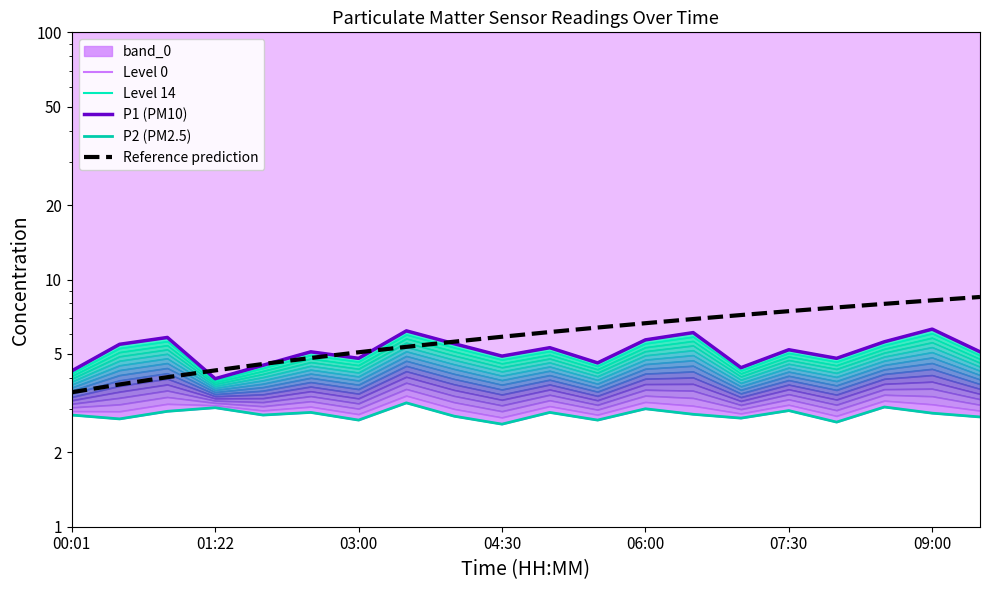

The Reference prediction series shows 3.1 at 19. True or false?

False